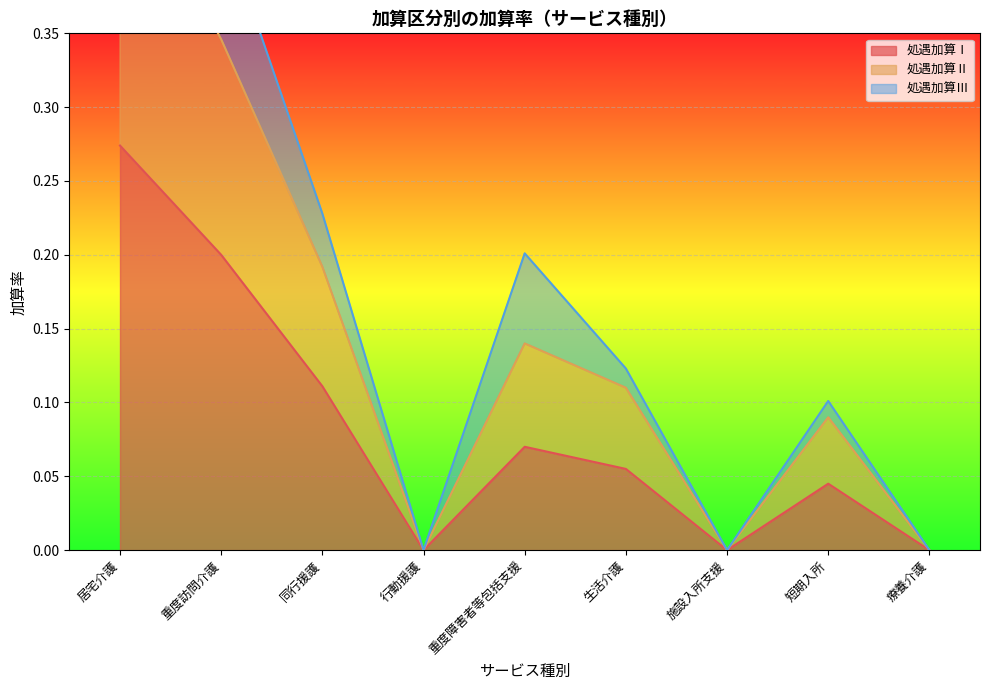

True or false: 処遇加算Ⅰ has a value of 0.2 at 同行援護.

False